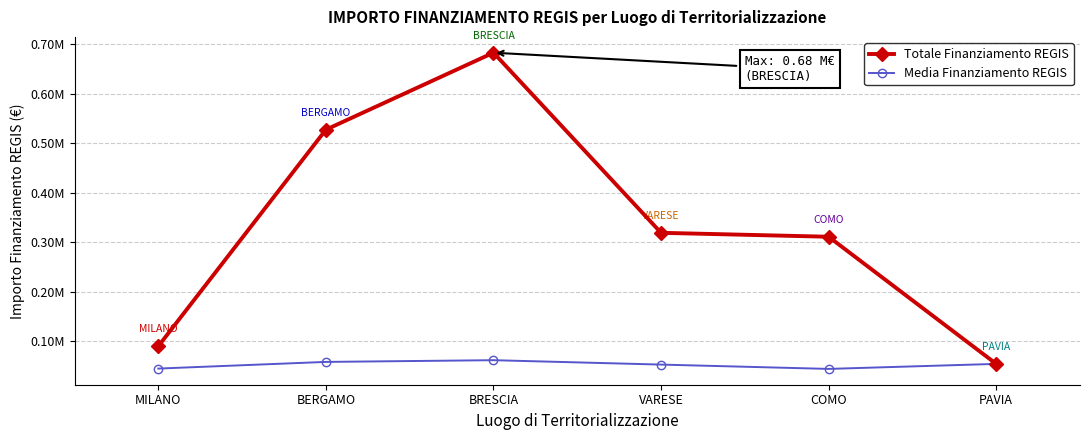

What position from the right is MILANO?

6